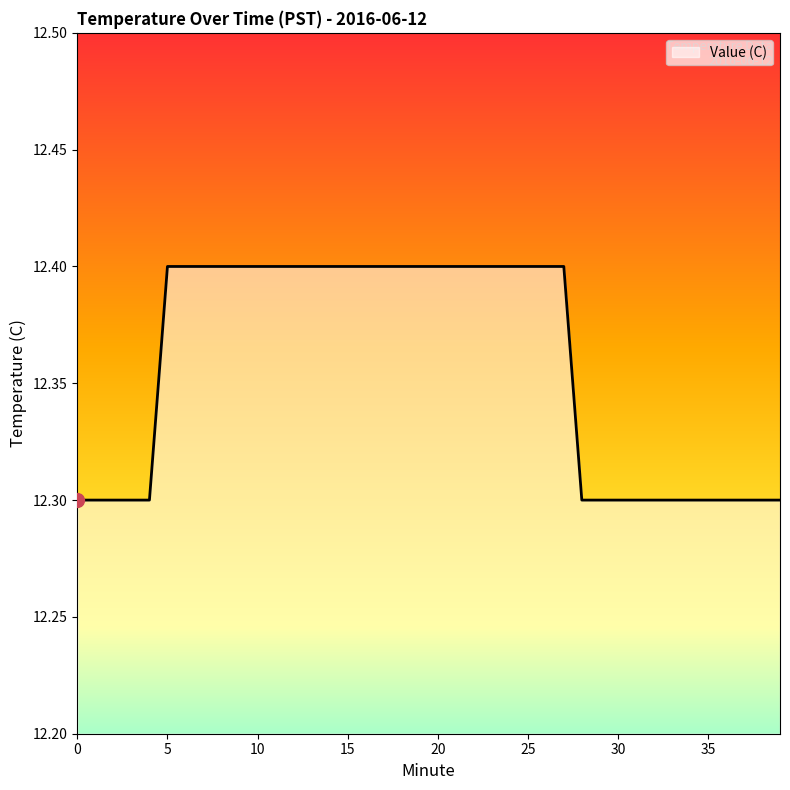

What is the difference between the second highest and minimum values?

0.1